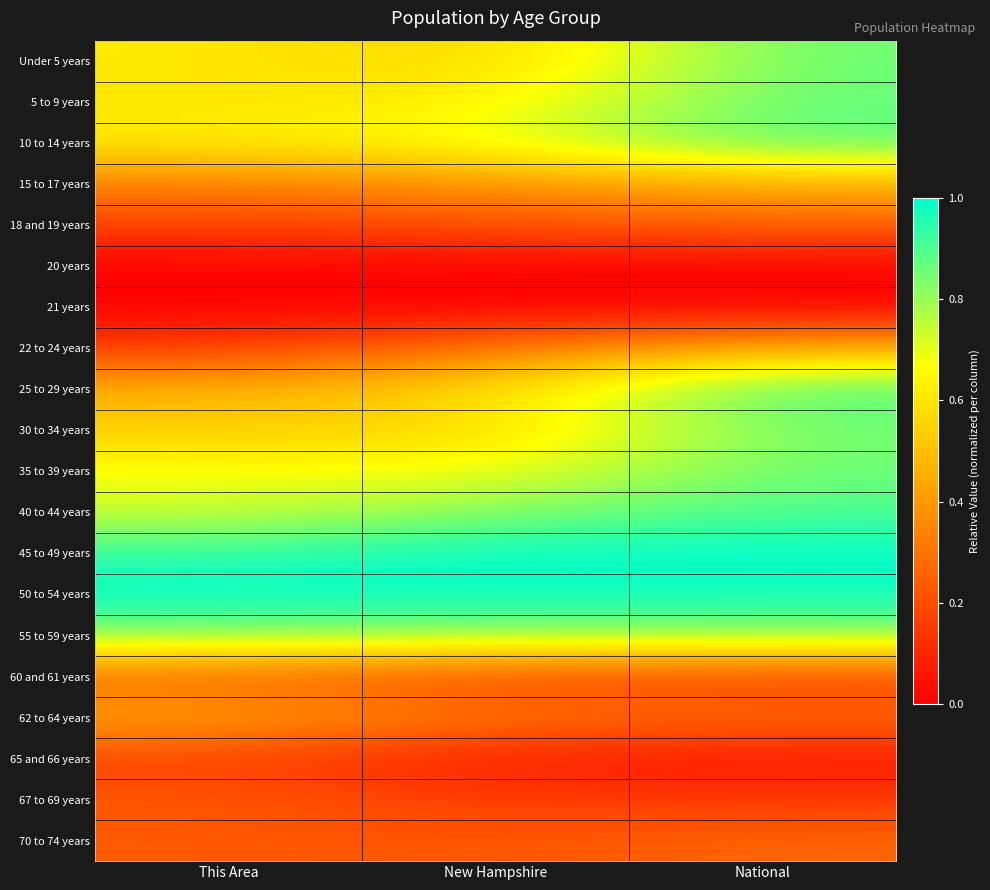

Reading left to right, transcribe all the data shown in this chart.

Under 5 years: This Area=0.6	New Hampshire=0.5	National=0.9
5 to 9 years: This Area=0.6	New Hampshire=0.6	National=0.9
10 to 14 years: This Area=0.6	New Hampshire=0.7	National=0.9
15 to 17 years: This Area=0.3	New Hampshire=0.4	National=0.5
18 and 19 years: This Area=0.2	New Hampshire=0.2	National=0.3
20 years: This Area=0.0	New Hampshire=0.0	National=0.0
21 years: This Area=0.0	New Hampshire=0.0	National=0.0
22 to 24 years: This Area=0.1	New Hampshire=0.3	National=0.5
25 to 29 years: This Area=0.5	New Hampshire=0.6	National=0.9
30 to 34 years: This Area=0.5	New Hampshire=0.6	National=0.9
35 to 39 years: This Area=0.7	New Hampshire=0.7	National=0.9
40 to 44 years: This Area=0.7	New Hampshire=0.8	National=0.9
45 to 49 years: This Area=0.9	New Hampshire=1.0	National=1.0
50 to 54 years: This Area=1.0	New Hampshire=1.0	National=1.0
55 to 59 years: This Area=0.8	New Hampshire=0.8	National=0.8
60 and 61 years: This Area=0.3	New Hampshire=0.2	National=0.2
62 to 64 years: This Area=0.4	New Hampshire=0.3	National=0.3
65 and 66 years: This Area=0.2	New Hampshire=0.1	National=0.1
67 to 69 years: This Area=0.2	New Hampshire=0.1	National=0.2
70 to 74 years: This Area=0.2	New Hampshire=0.2	National=0.3